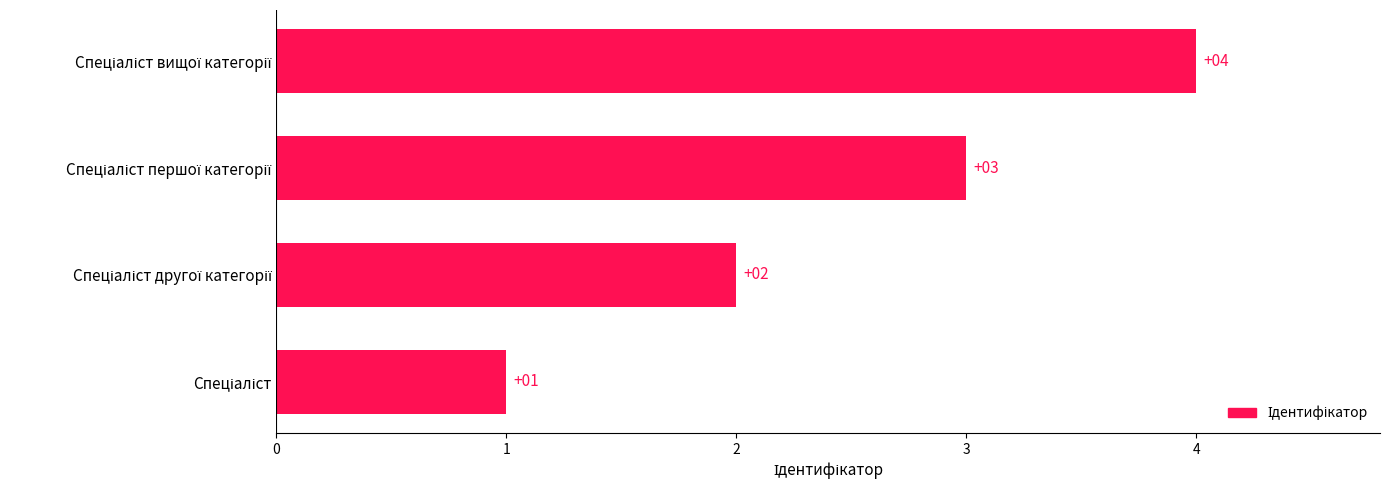

How many values are between 2 and 4?

3